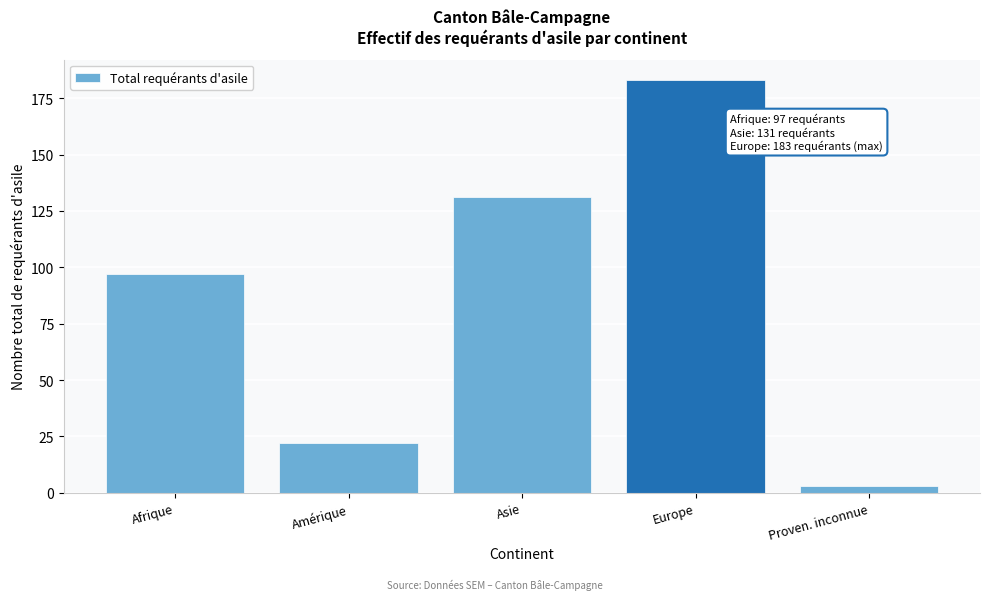

Reading right to left, list all the values displayed in this chart.

3	183	131	22	97